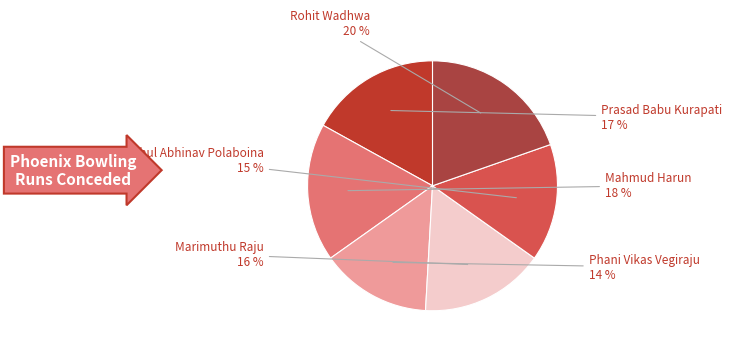

How many slices are in this pie chart?

6